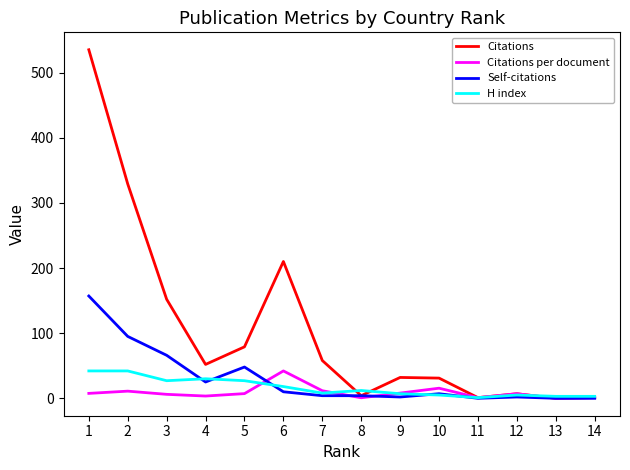

Which category has the highest value across all series?

1